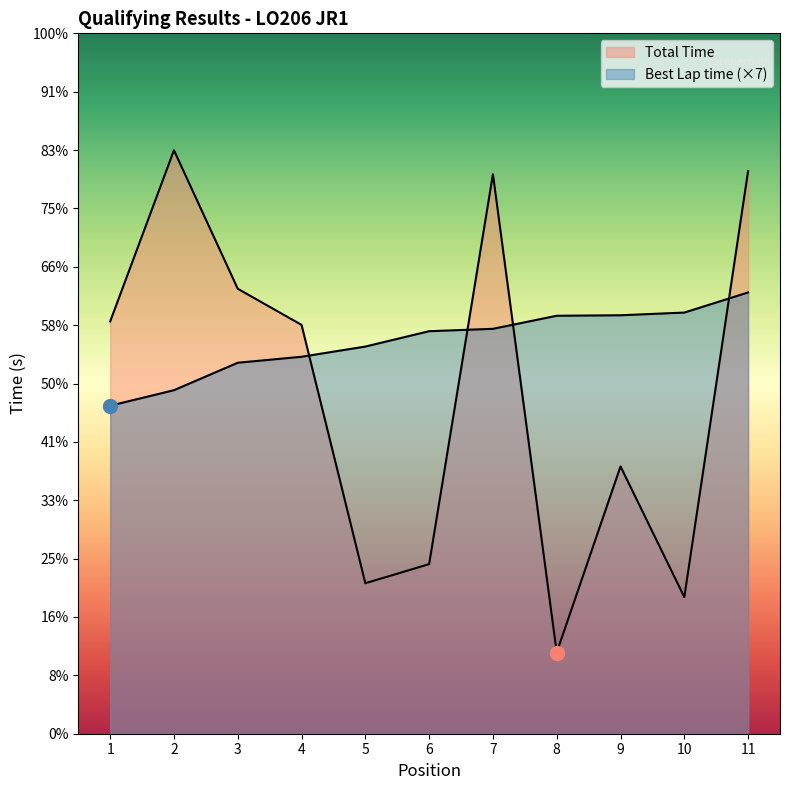

Does the chart have visible grid lines?

No